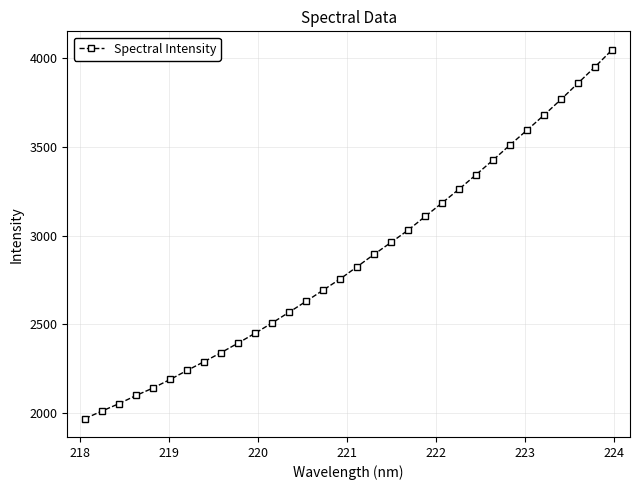

What is the minimum value shown in the chart?

1967.8